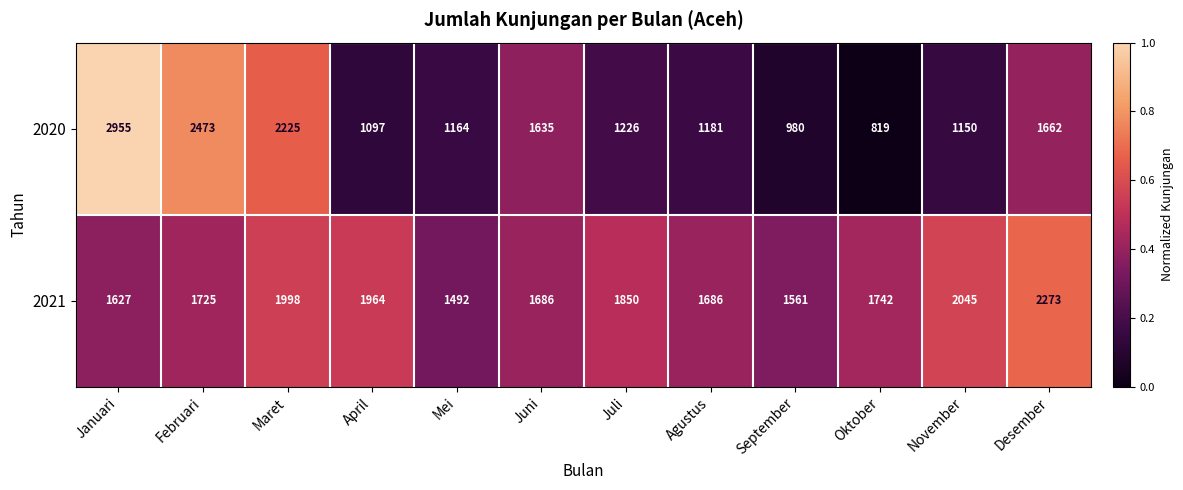

What is the average value of the 2020 series?

1547